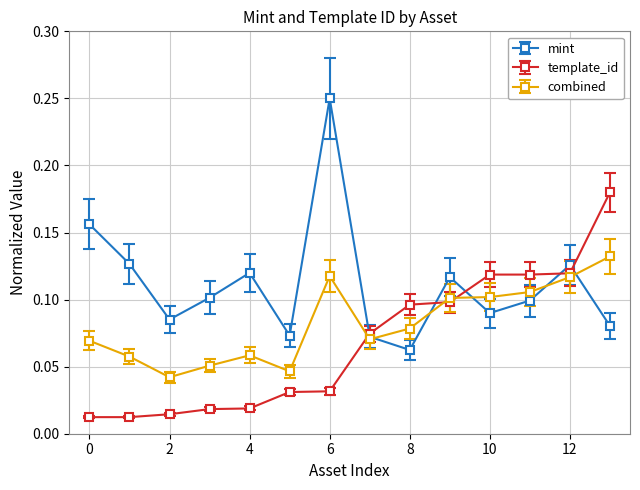

Rank the series by their maximum value, from highest to lowest.

mint, template_id, combined